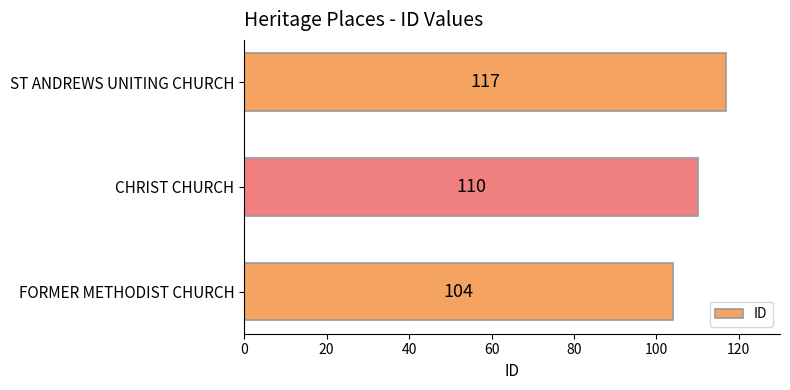

Rank the categories by value from highest to lowest.

ST ANDREWS UNITING CHURCH, CHRIST CHURCH, FORMER METHODIST CHURCH